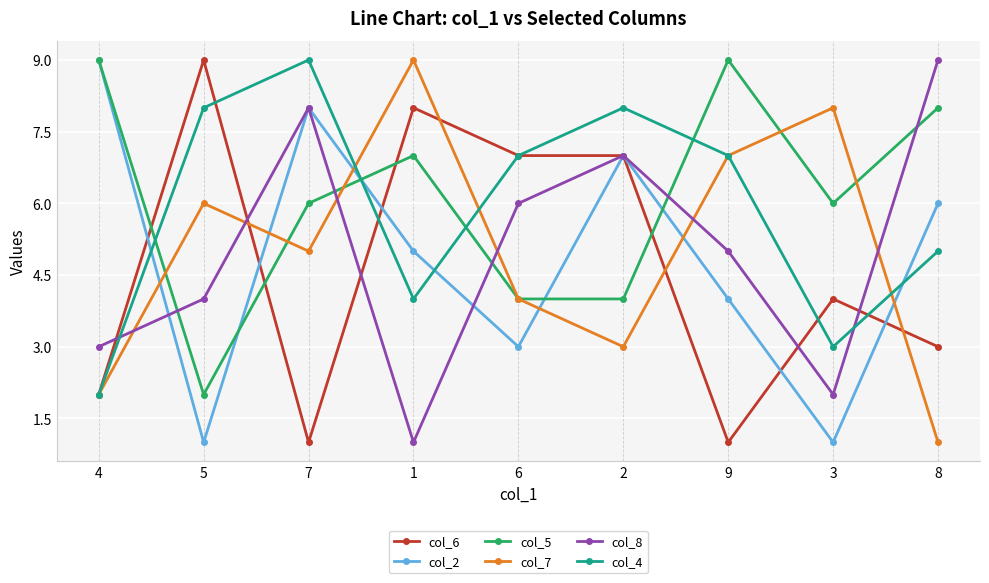

What is the maximum value shown in the chart?

9